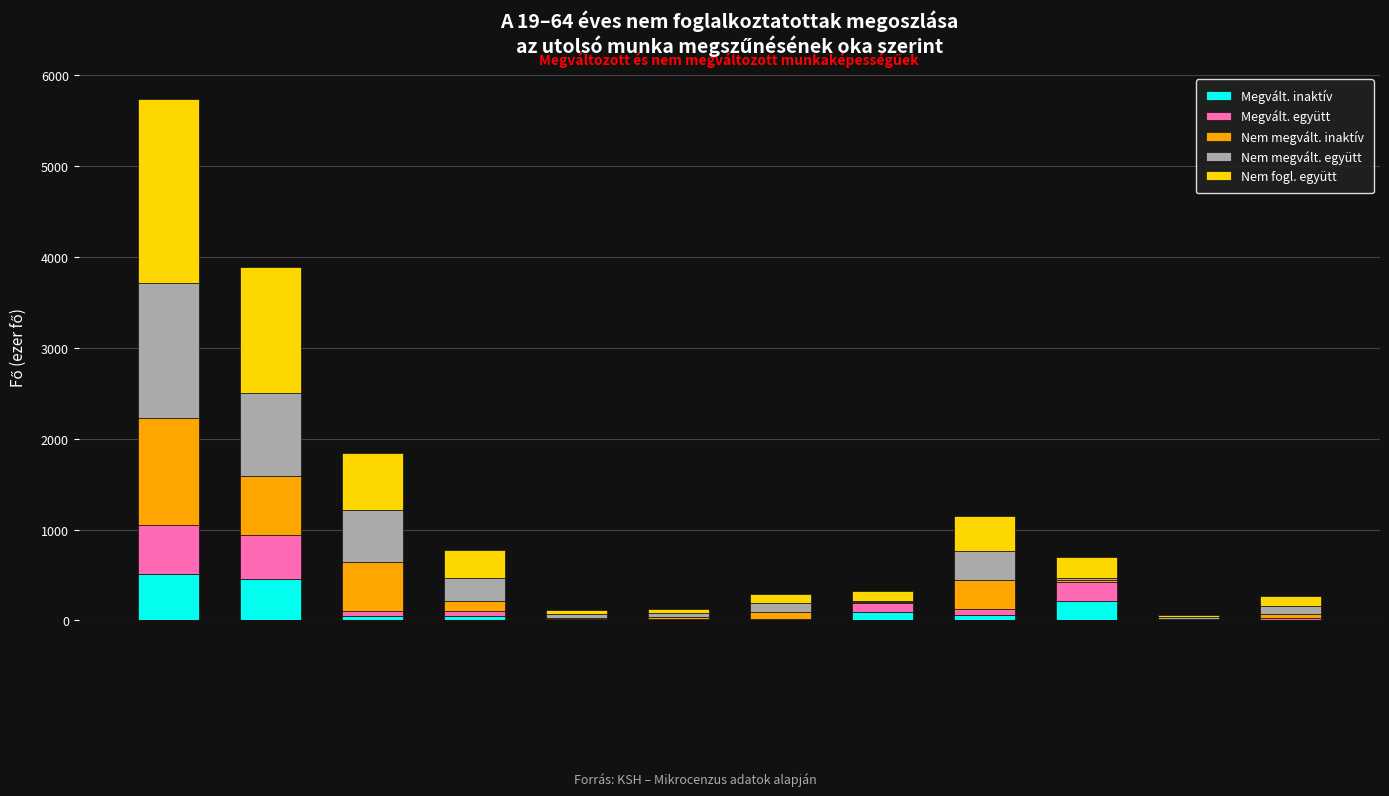

What is the highest value of the Megvált. inaktív series?

507.9